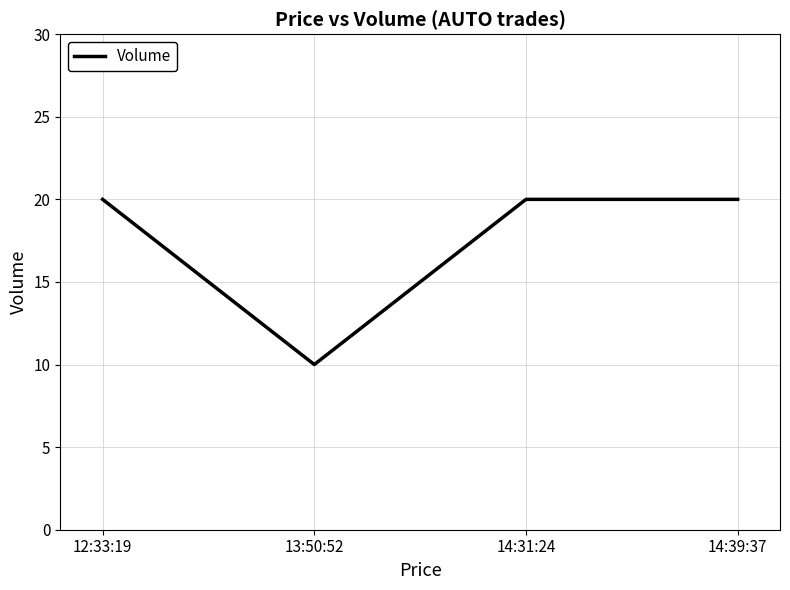

What is the sum of the values at 13:50:52 and 14:31:24?

30